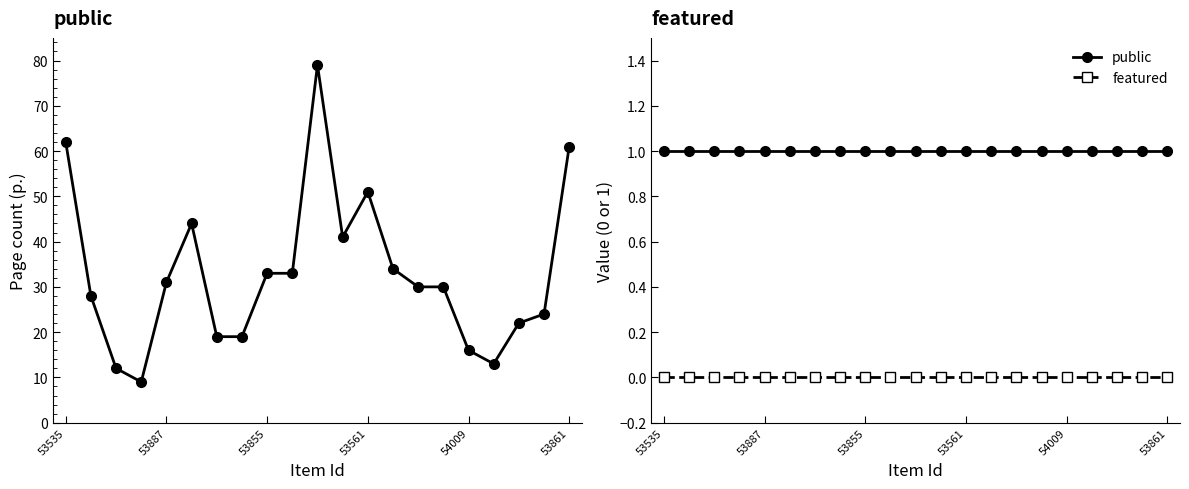

The public series shows 2 at 53561. True or false?

False